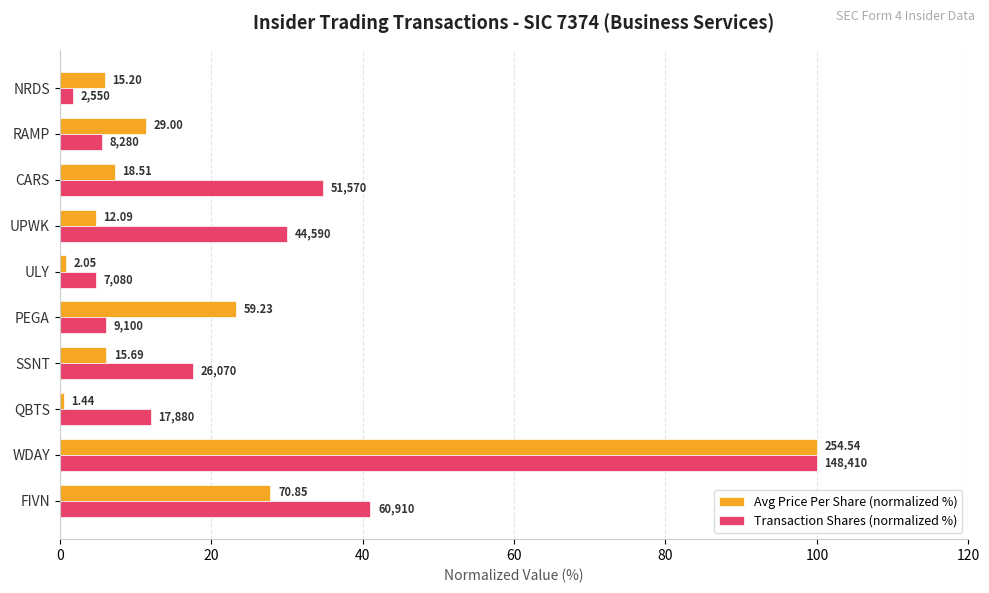

What are all the series names shown in the legend?

Avg Price Per Share (normalized %), Transaction Shares (normalized %)